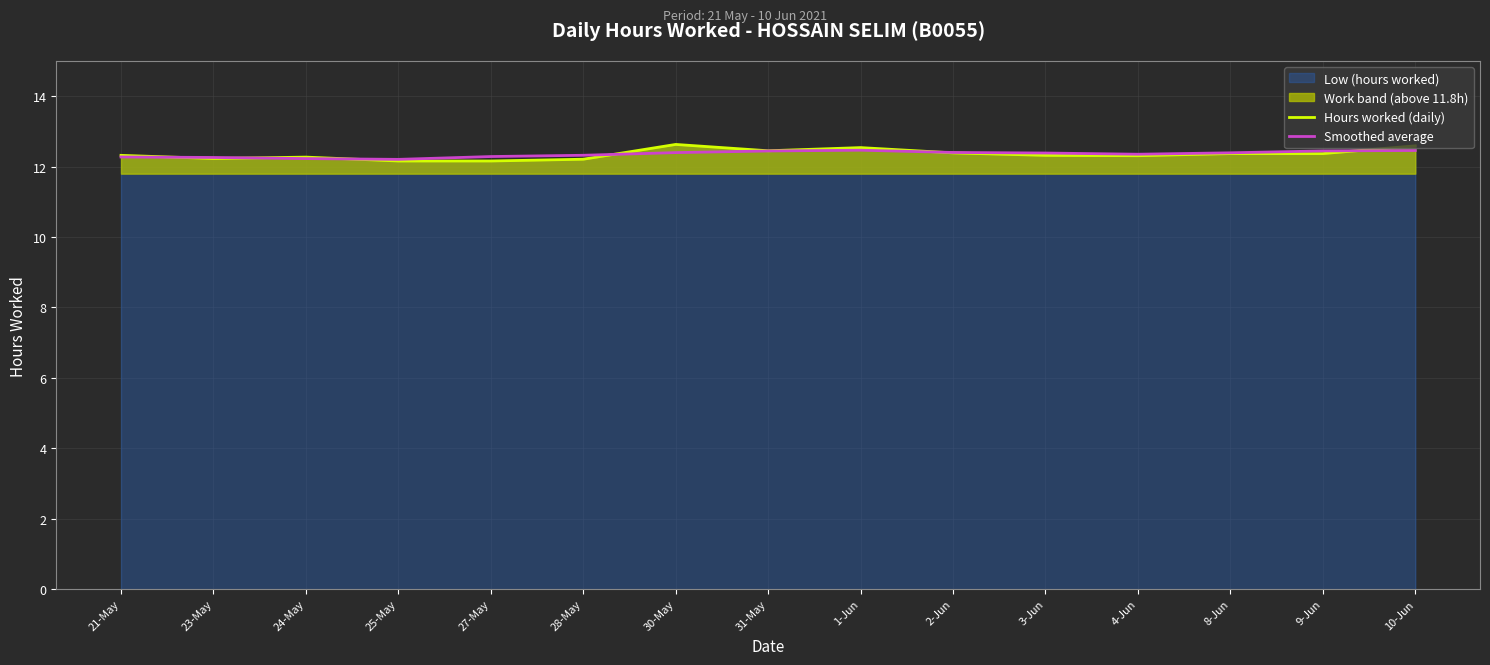

Between 25-May and 28-May, which series saw the biggest shift?

Smoothed average